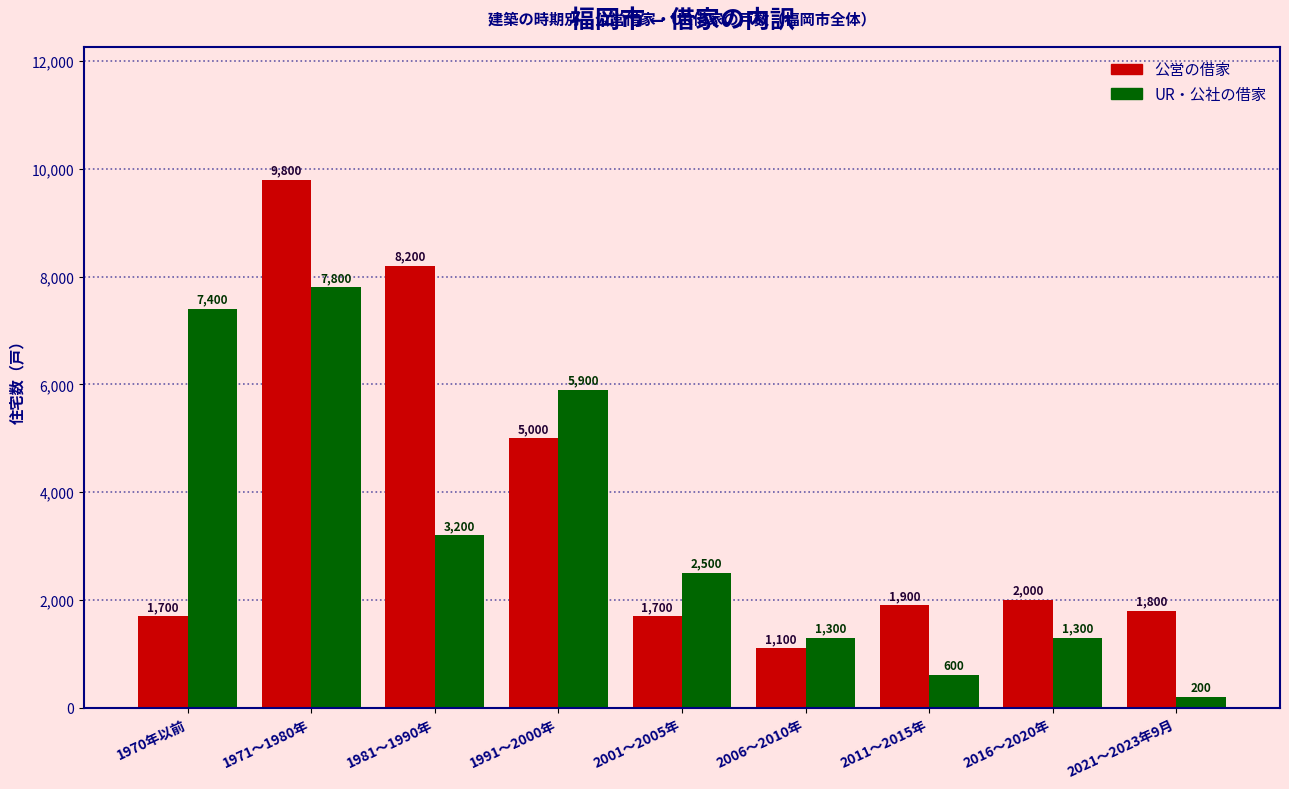

Reading left to right, list all the values displayed in this chart.

公営の借家: 1970年以前=1700	1971～1980年=9800	1981～1990年=8200	1991～2000年=5000	2001～2005年=1700	2006～2010年=1100	2011～2015年=1900	2016～2020年=2000	2021～2023年9月=1800
UR・公社の借家: 1970年以前=7400	1971～1980年=7800	1981～1990年=3200	1991～2000年=5900	2001～2005年=2500	2006～2010年=1300	2011～2015年=600	2016～2020年=1300	2021～2023年9月=200